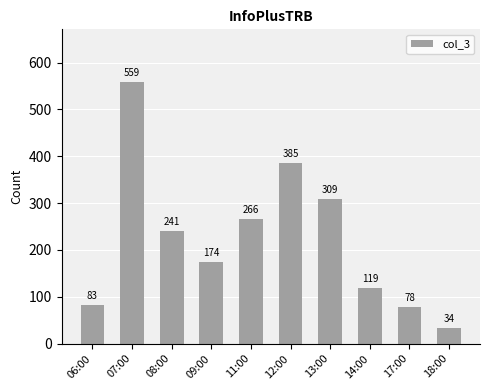

Between 09:00 and 11:00, which is larger?

11:00